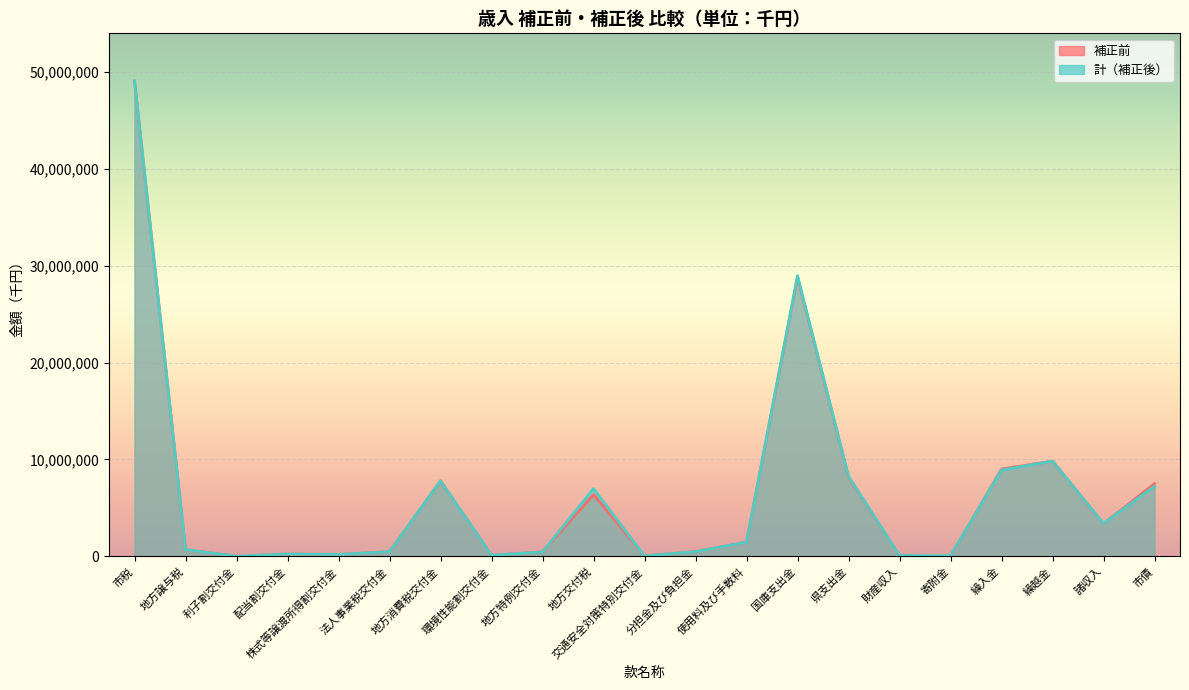

At 分担金及び負担金, list the series in order from largest to smallest.

補正前, 計